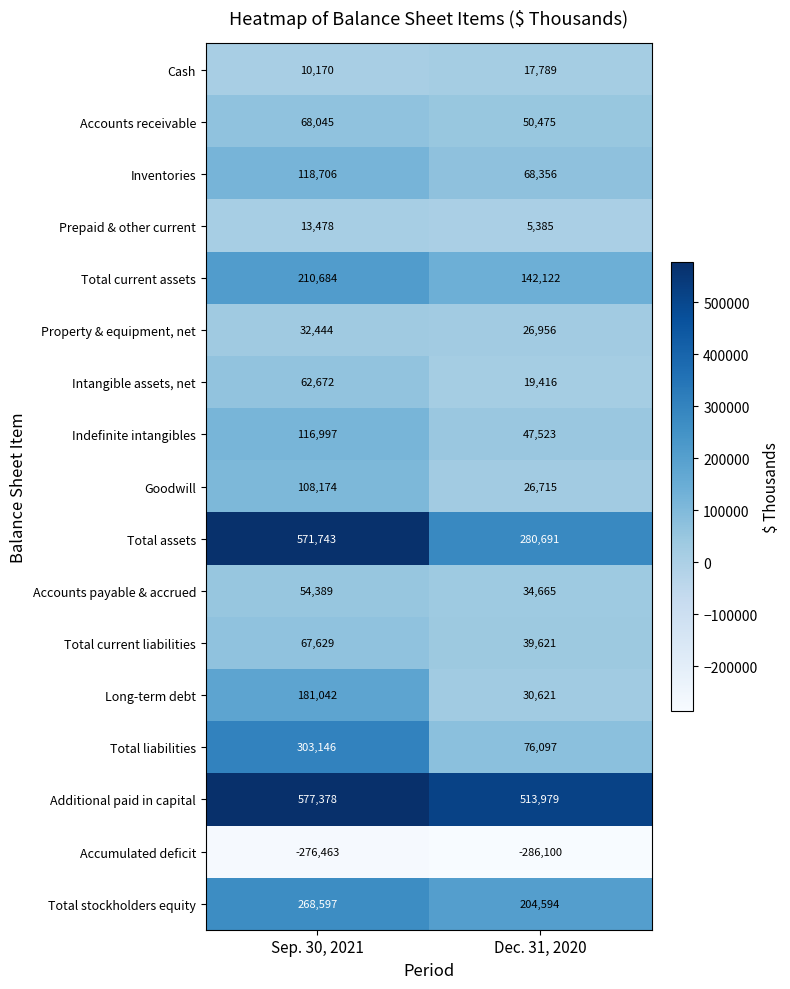

Is it true that Cash equals 17789 at Dec. 31, 2020?

True